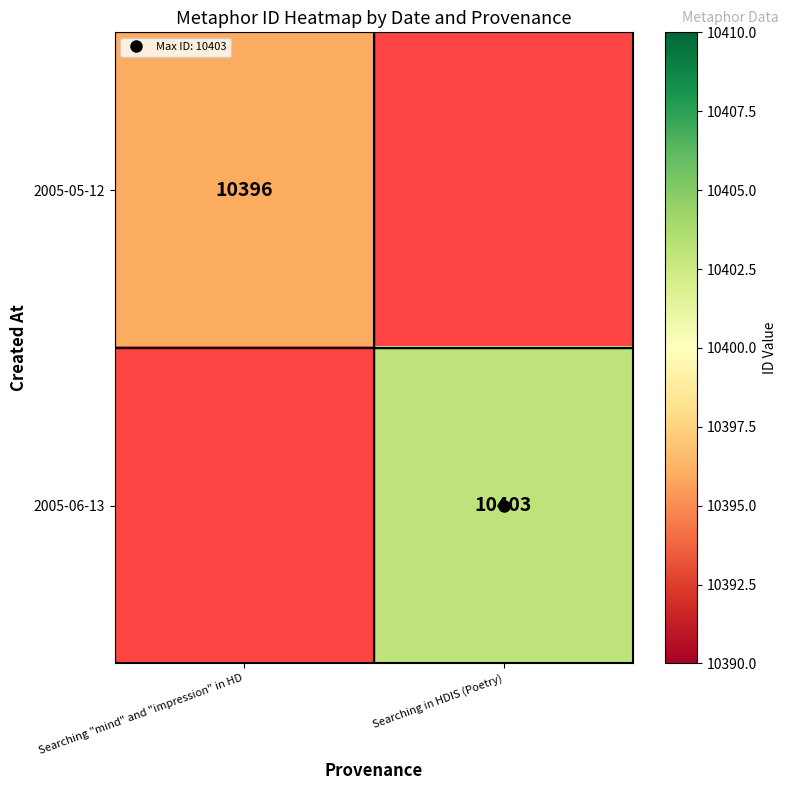

Between Searching in HDIS (Poetry) and Searching "mind" and "impression" in HD, which is larger?

Searching "mind" and "impression" in HD